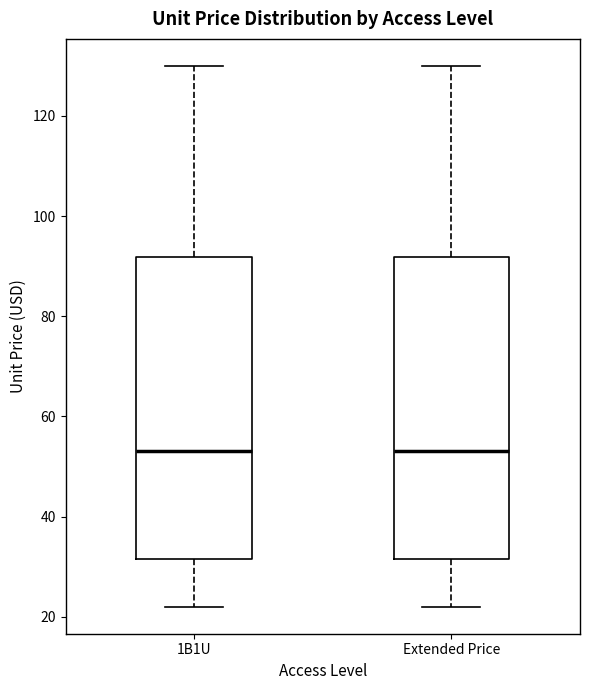

Reading left to right, read every box against the y-axis: the position of its median line, the range the box covers, and the ends of its whiskers. The values are not printed on the chart, so give them approximately, as read against the axis.

1B1U: median 54, box 32 to 92, whiskers 22 to 130
Extended Price: median 54, box 32 to 92, whiskers 22 to 130